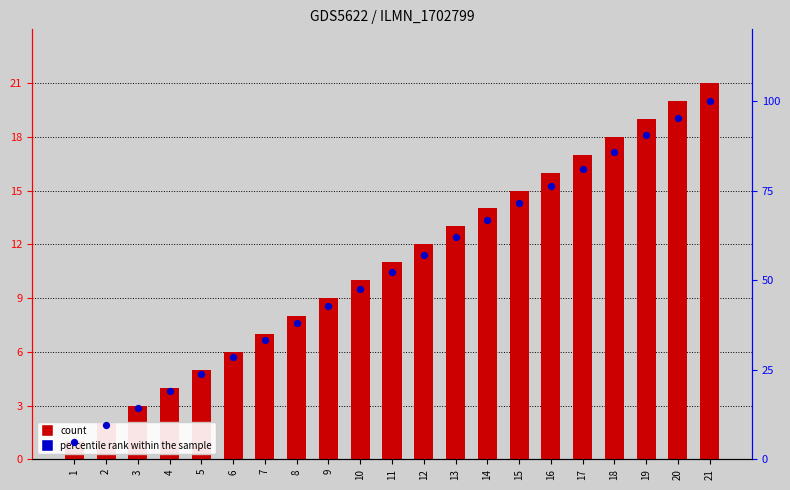

Which series contains the lowest Y value?

count